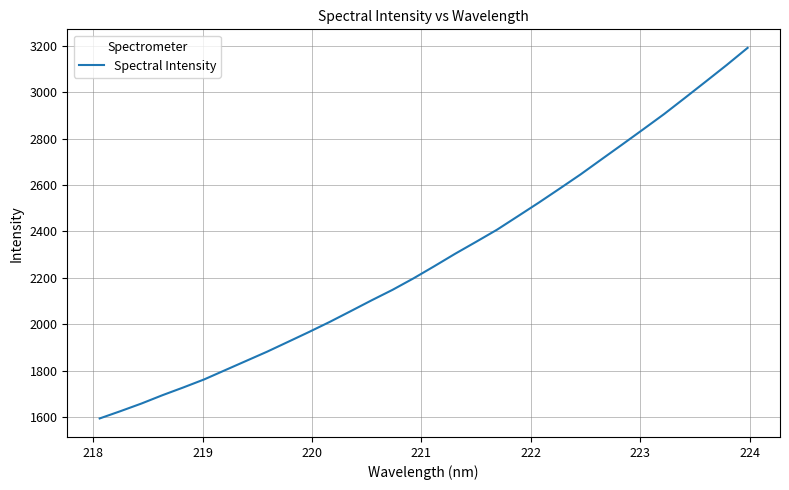

What is the maximum value shown in the chart?

3191.8